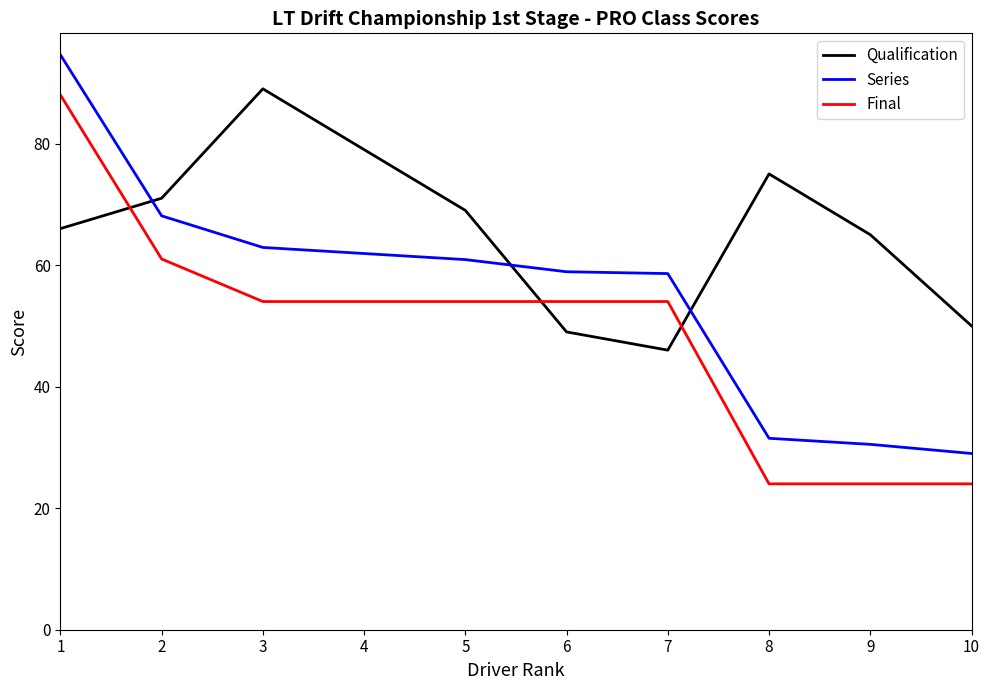

List the series in order of their overall mean, lowest first.

Final, Series, Qualification